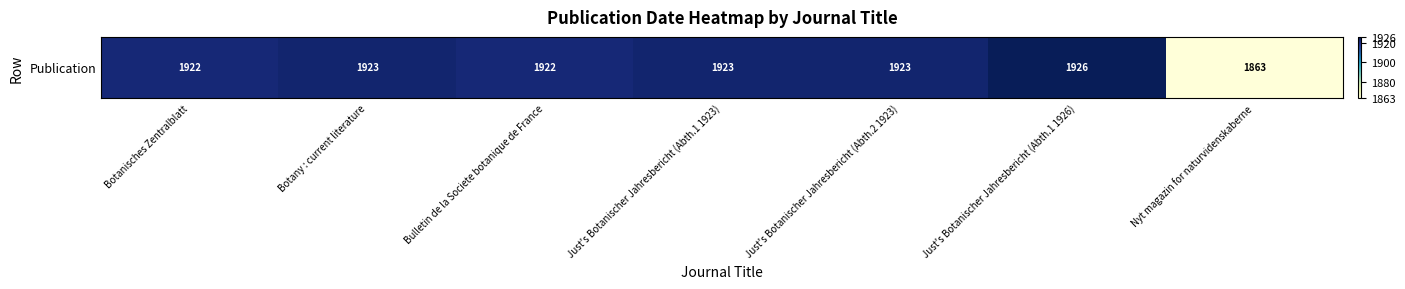

Reading right to left, list all the values displayed in this chart.

1863	1926	1923	1923	1922	1923	1922